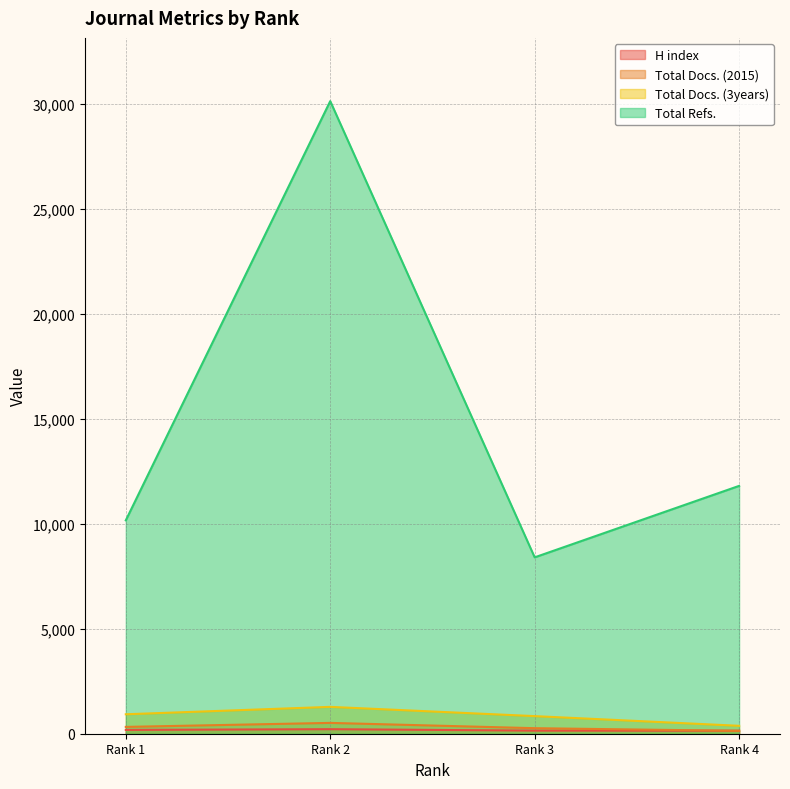

What are all the series names shown in the legend?

H index, Total Docs. (2015), Total Docs. (3years), Total Refs.